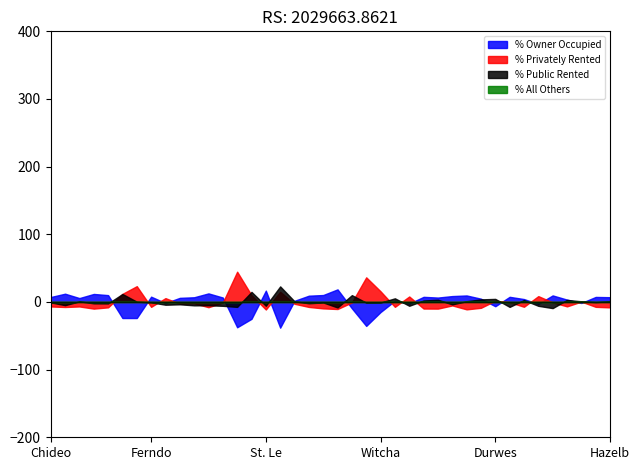

True or false: % All Others and % Owner Occupied intersect in this chart.

False